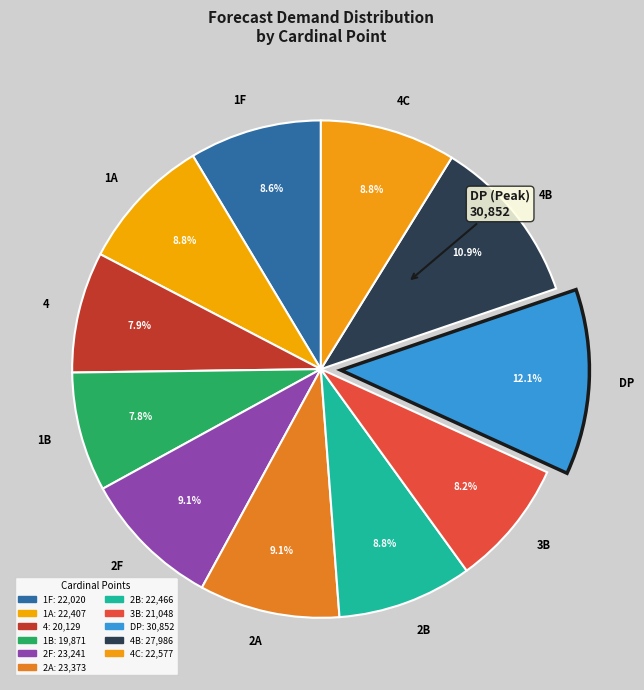

What percentage is the 4C slice, to the nearest percent?

9%